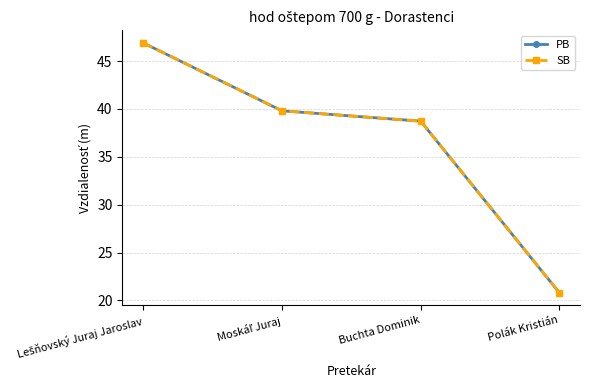

Rank the series by their maximum value, from highest to lowest.

PB, SB